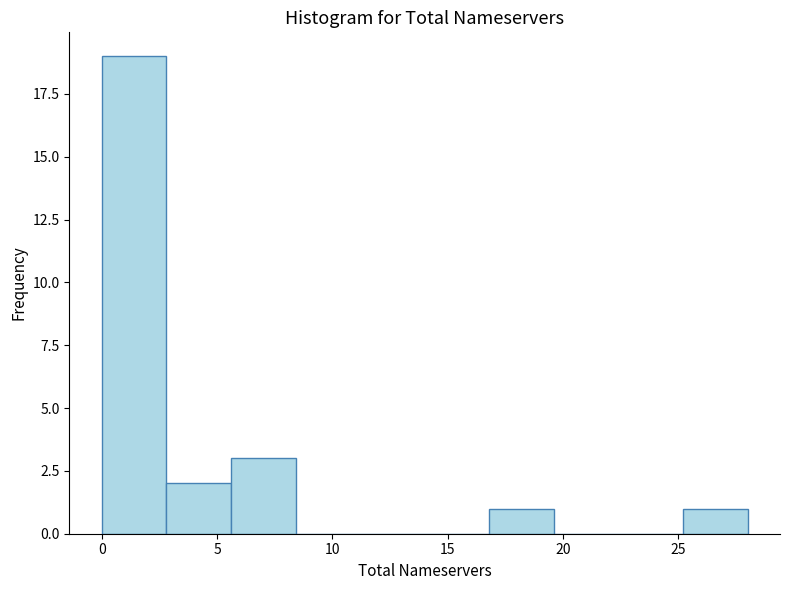

Over which range of the x-axis is the bar tallest?

0.0 to 2.8